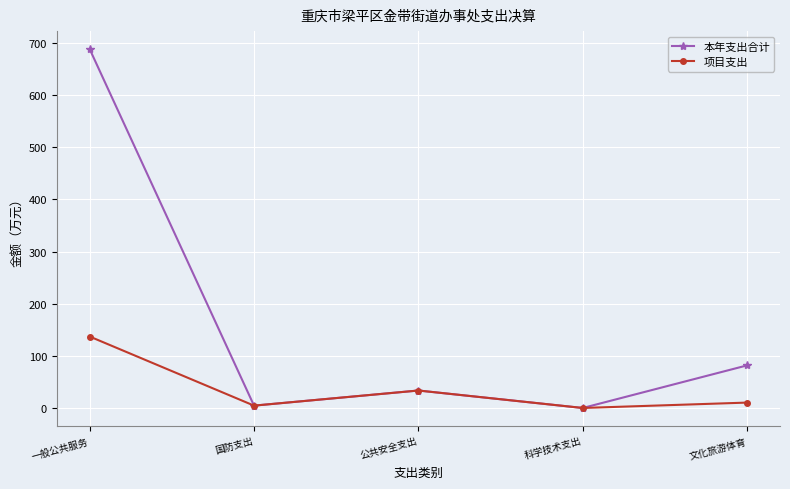

List the series in order of their overall mean, lowest first.

项目支出, 本年支出合计